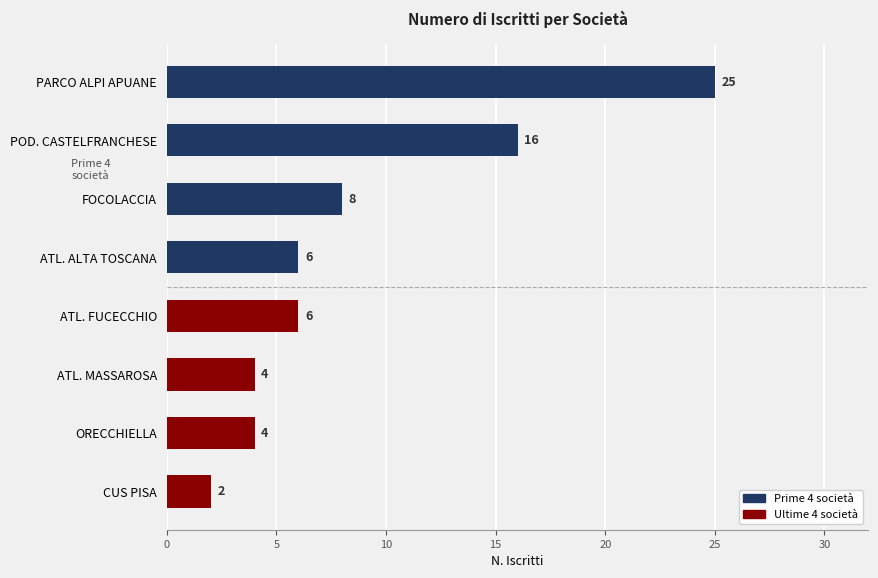

Which label corresponds to the smallest value in the chart?

CUS PISA